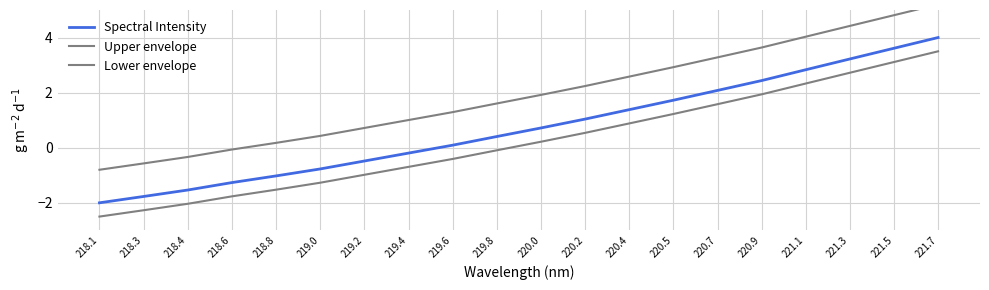

What is the lowest value of the Upper envelope series?

-0.8